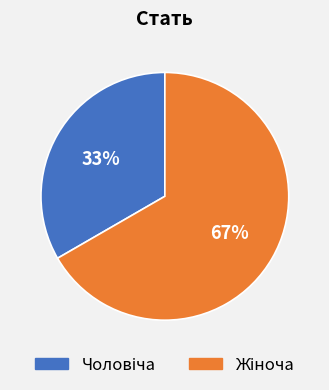

Is there a majority slice in this chart?

Yes